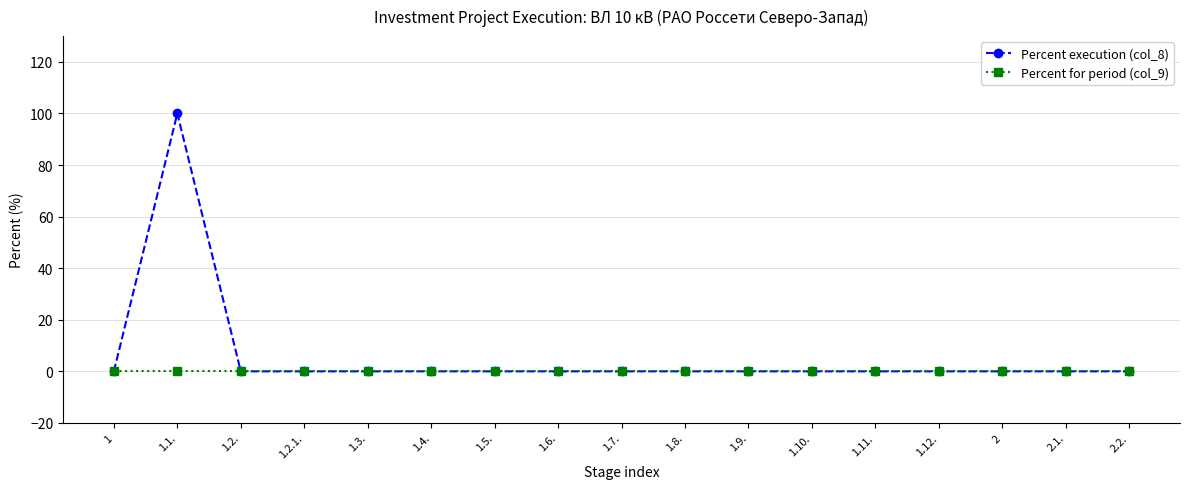

Is this an area chart (filled region under the line)?

No